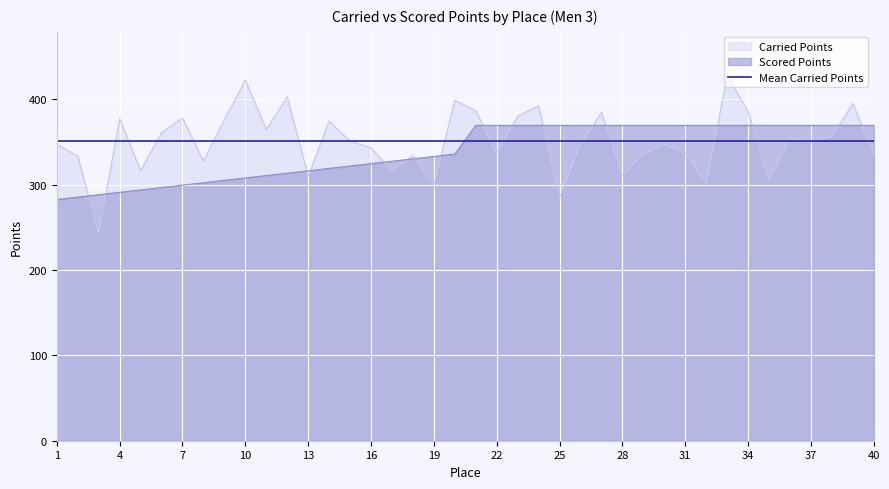

Where do Carried Points and Scored Points first cross each other?

2 and 3